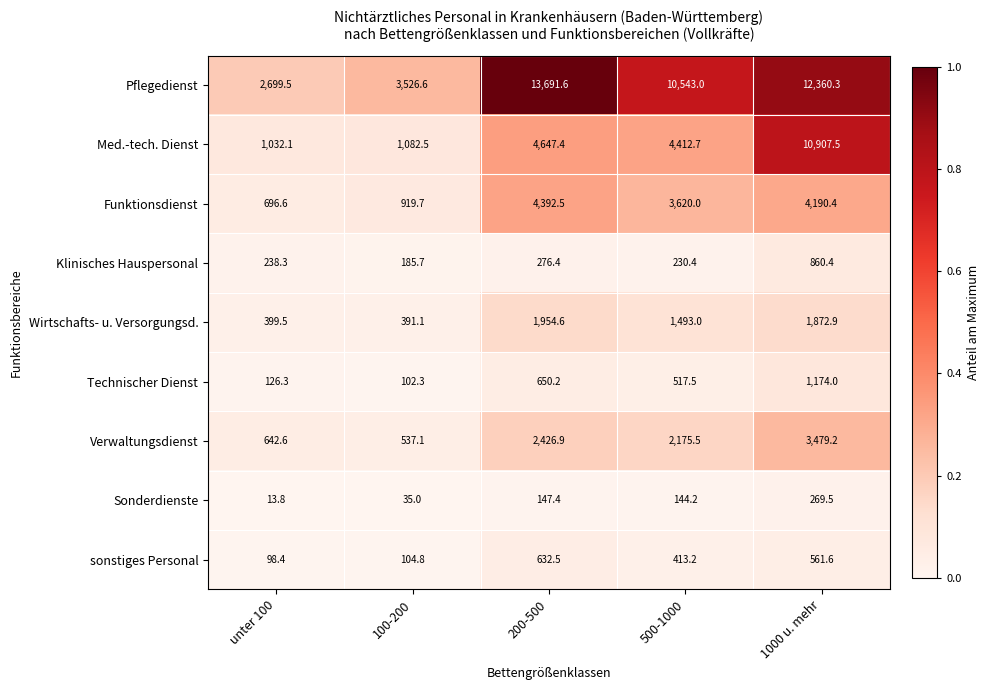

List the series in order of their peak value, highest first.

Pflegedienst, Med.-tech. Dienst, Funktionsdienst, Verwaltungsdienst, Wirtschafts- u. Versorgungsd., Technischer Dienst, Klinisches Hauspersonal, sonstiges Personal, Sonderdienste